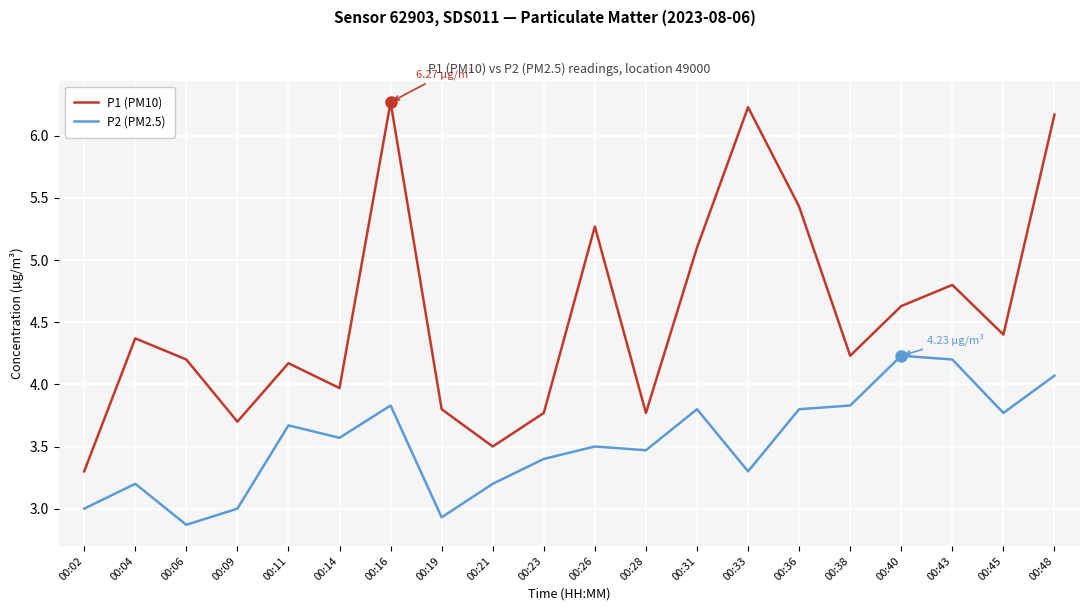

Is it true that P1 (PM10) equals 4.6 at 00:40?

True